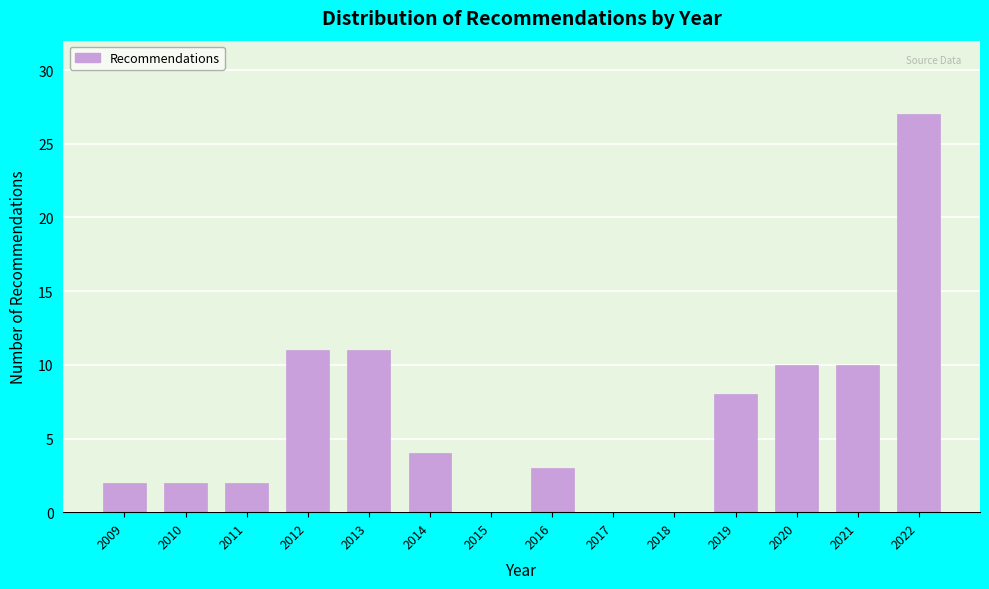

Reading right to left, transcribe all the data shown in this chart.

2022=27	2021=10	2020=10	2019=8	2018=0	2017=0	2016=3	2015=0	2014=4	2013=11	2012=11	2011=2	2010=2	2009=2